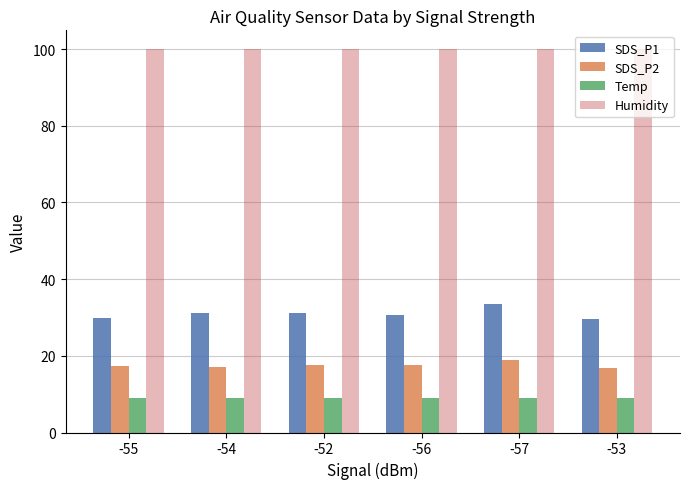

How many distinct data groups are displayed?

4